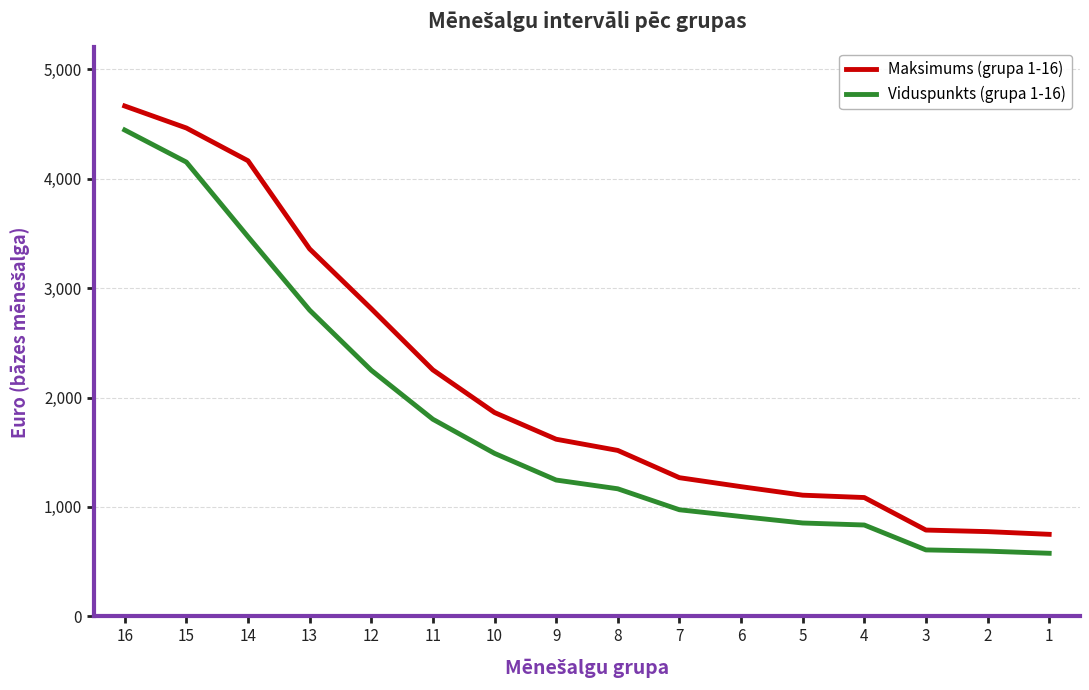

True or false: Viduspunkts (grupa 1-16) has more than 0 interior local peaks.

False